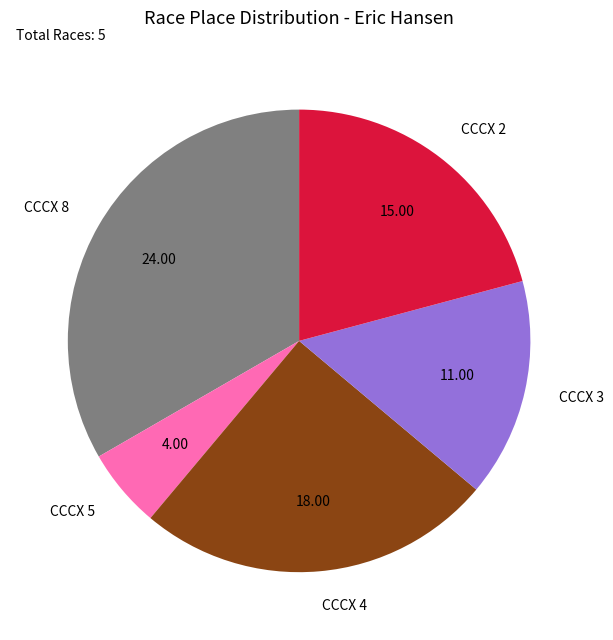

Is there a majority slice in this chart?

No